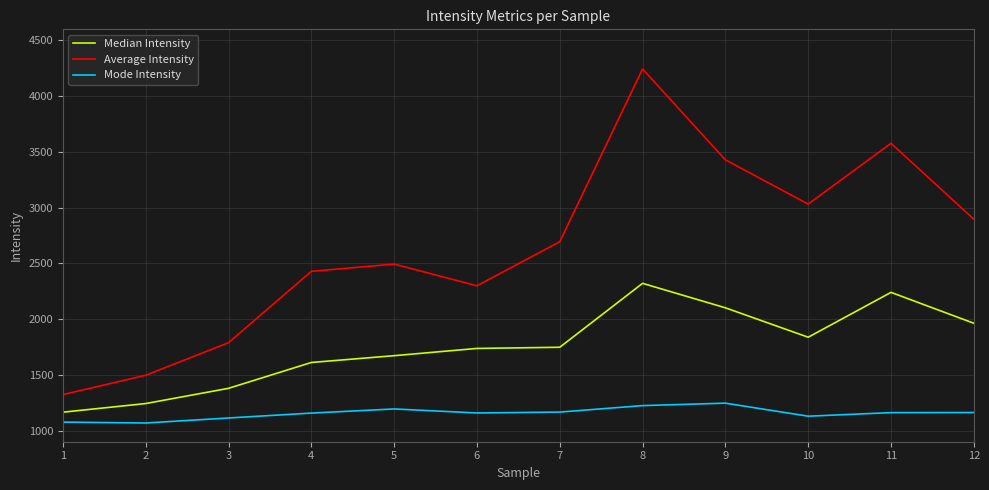

The value of Average Intensity at 4 is 1611.2. True or false?

False